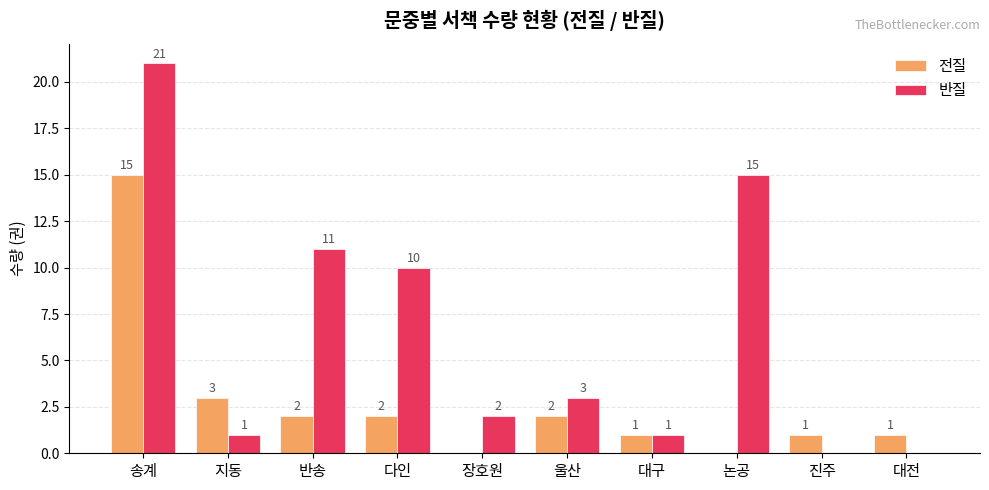

What is the spread (max minus min) of values at 대전?

1